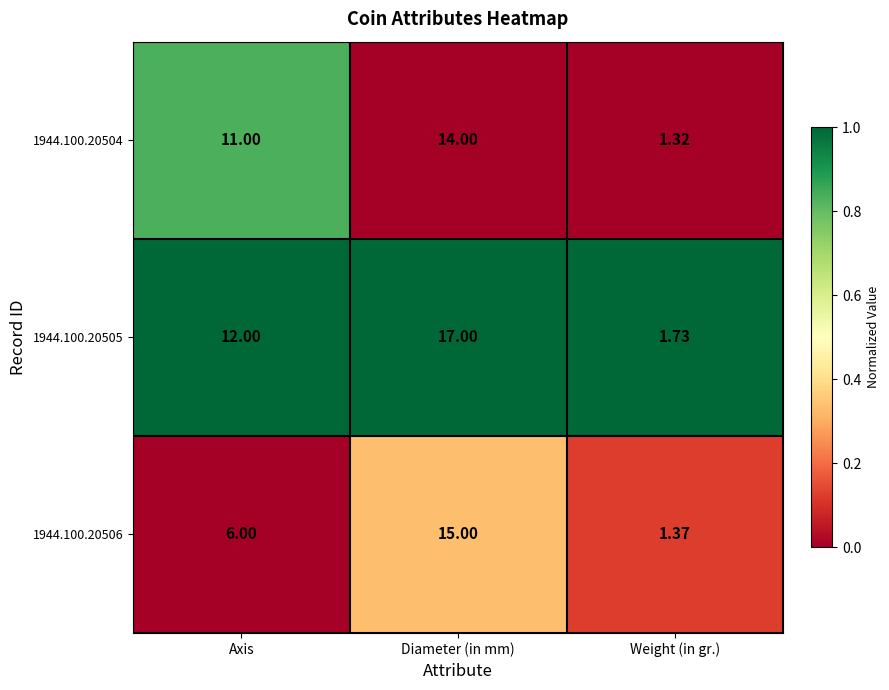

List the labels in order of 1944.100.20506 value, largest first.

Diameter (in mm), Axis, Weight (in gr.)